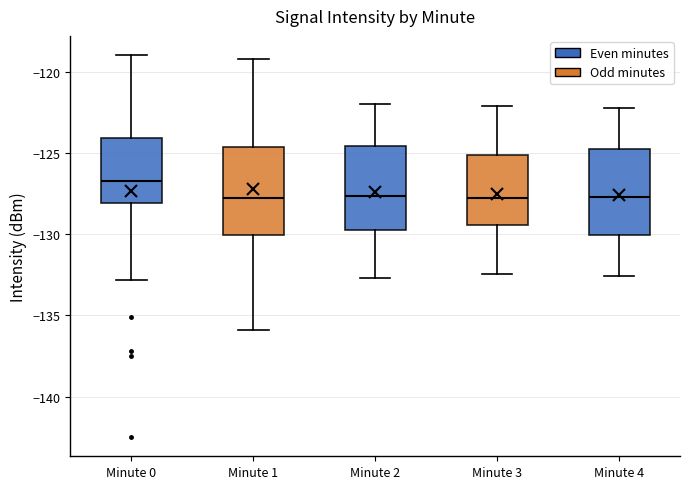

Reading left to right, read every box against the y-axis: the position of its median line, the range the box covers, and the ends of its whiskers. The values are not printed on the chart, so give them approximately, as read against the axis.

Minute 0: median -126.5, box -128.0 to -124.0, whiskers -133.0 to -119.0
Minute 1: median -128.0, box -130.0 to -124.5, whiskers -136.0 to -119.0
Minute 2: median -127.5, box -129.5 to -124.5, whiskers -132.5 to -122.0
Minute 3: median -128.0, box -129.5 to -125.0, whiskers -132.5 to -122.0
Minute 4: median -127.5, box -130.0 to -124.5, whiskers -132.5 to -122.0